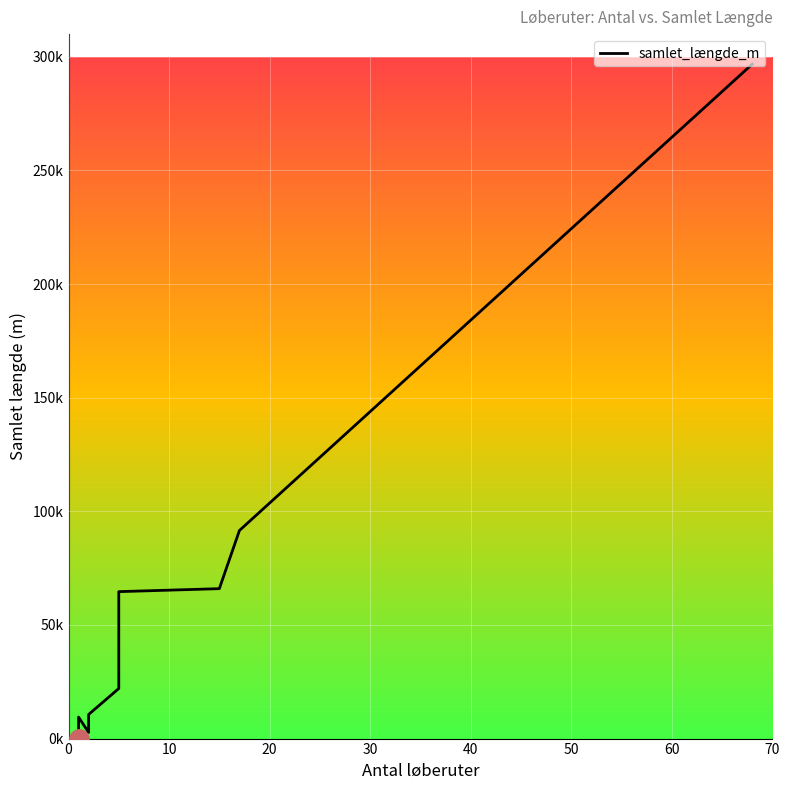

True or false: the data has more than 1 interior local peaks.

False